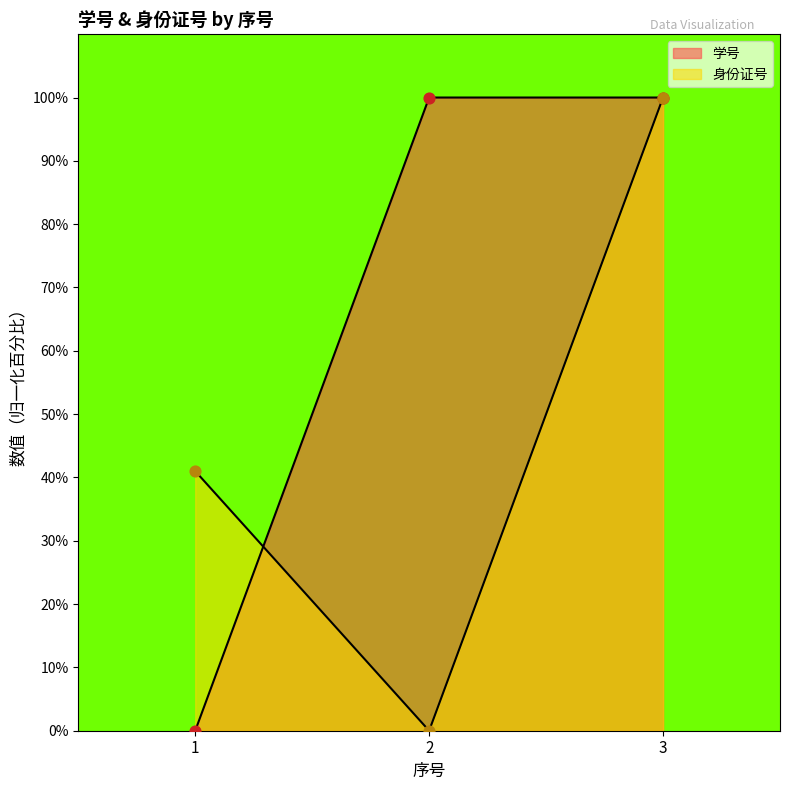

What are all the series names shown in the legend?

学号, 身份证号